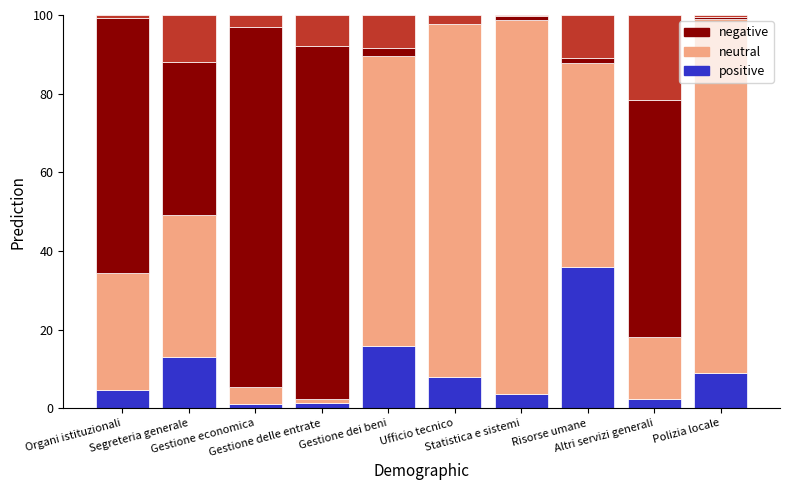

Are the bars grouped side by side (vs. stacked)?

No